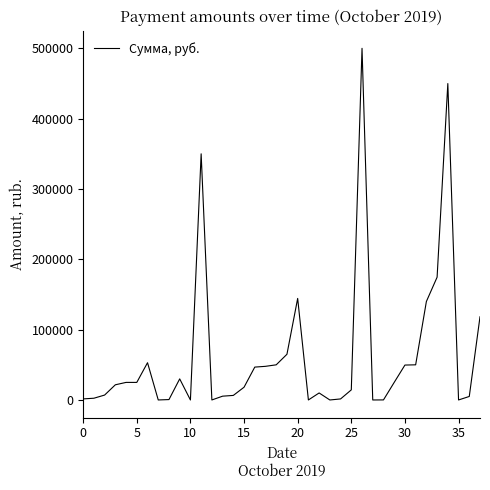

What is the difference between the maximum and minimum values?

499992.0